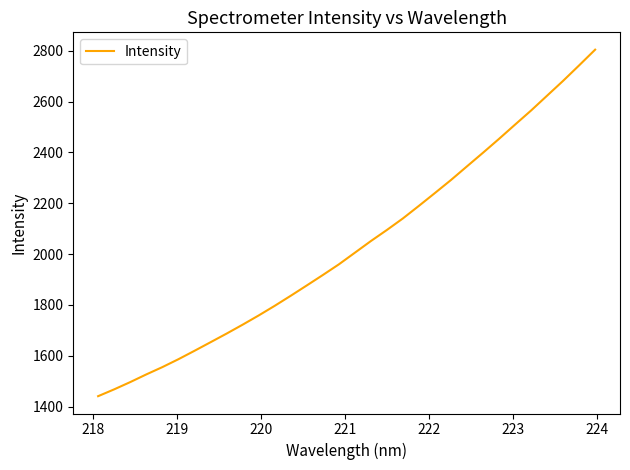

What is the difference between the maximum and minimum values?

1363.4